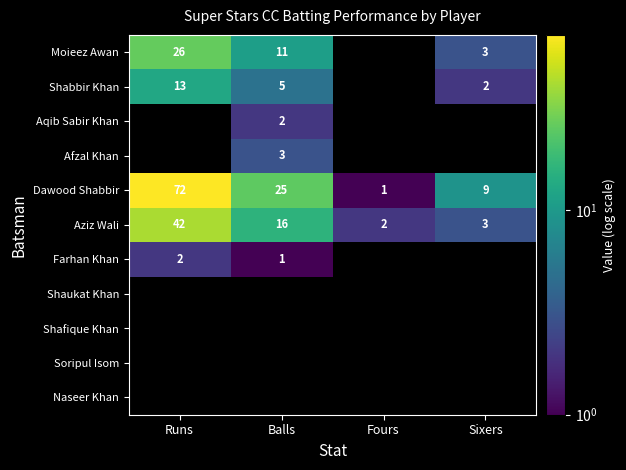

At how many categories does at least one series exceed 58?

1